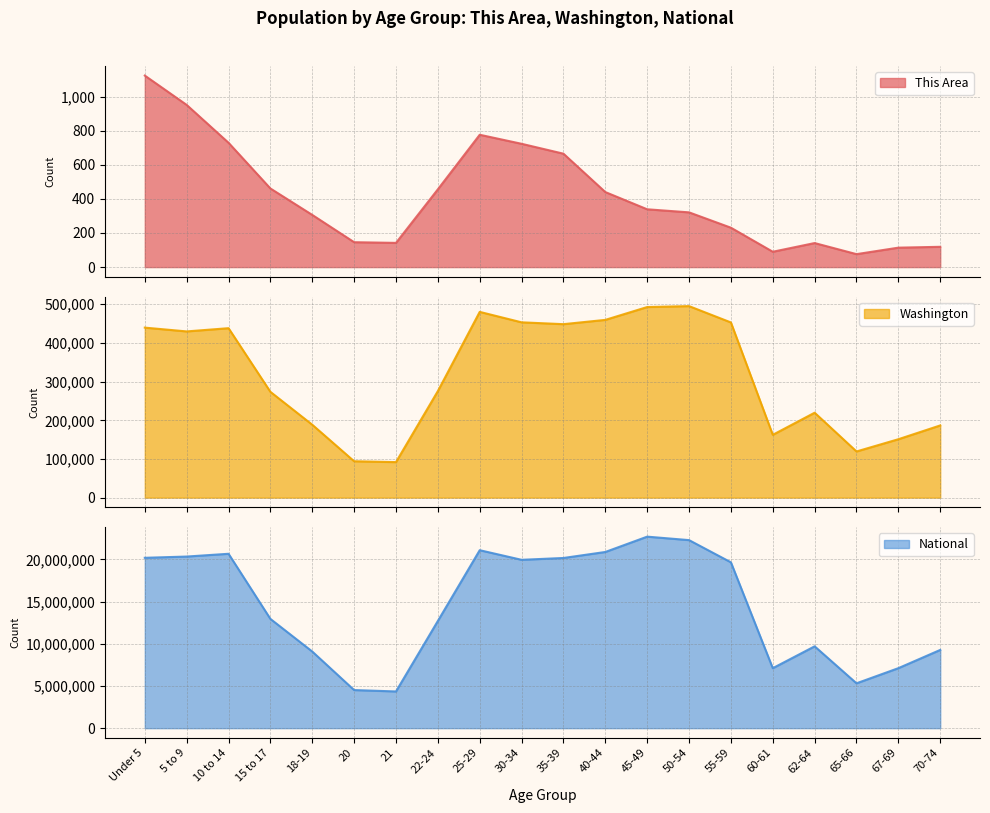

Is it true that National equals 4442354 at 70-74?

False